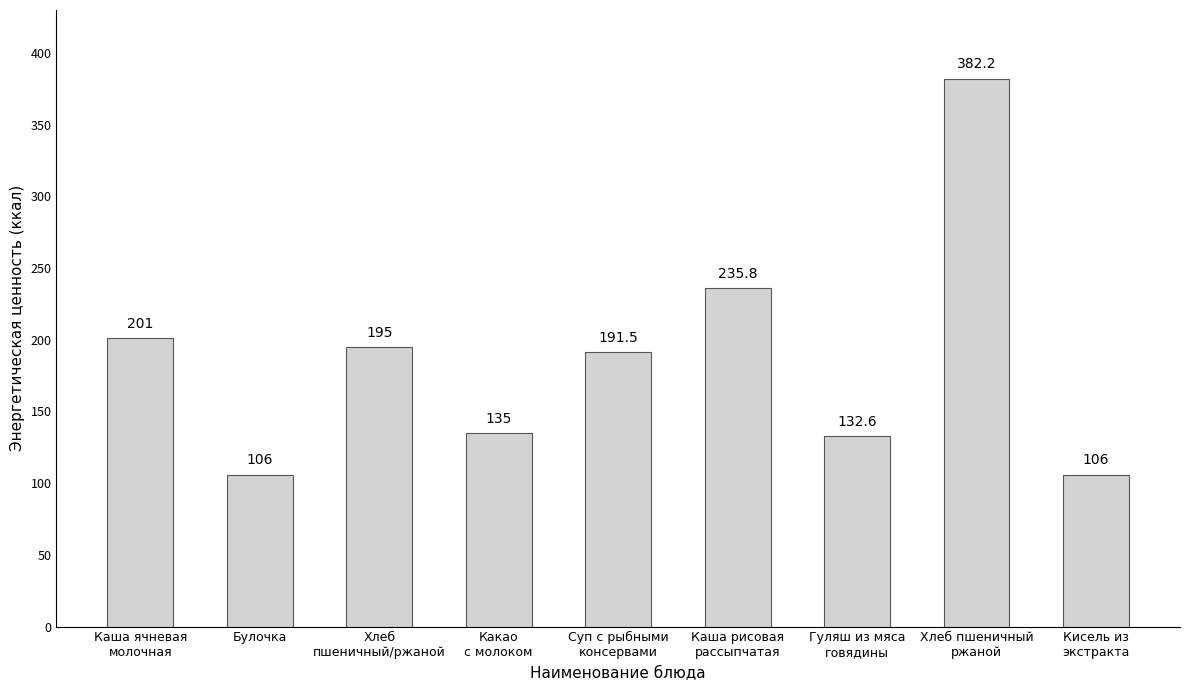

The chart shows a value of 177.7 at Какао
с молоком. True or false?

False